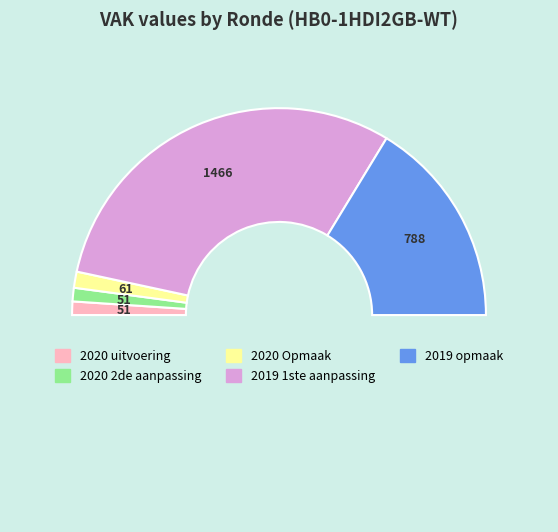

How many slices are in this pie chart?

6